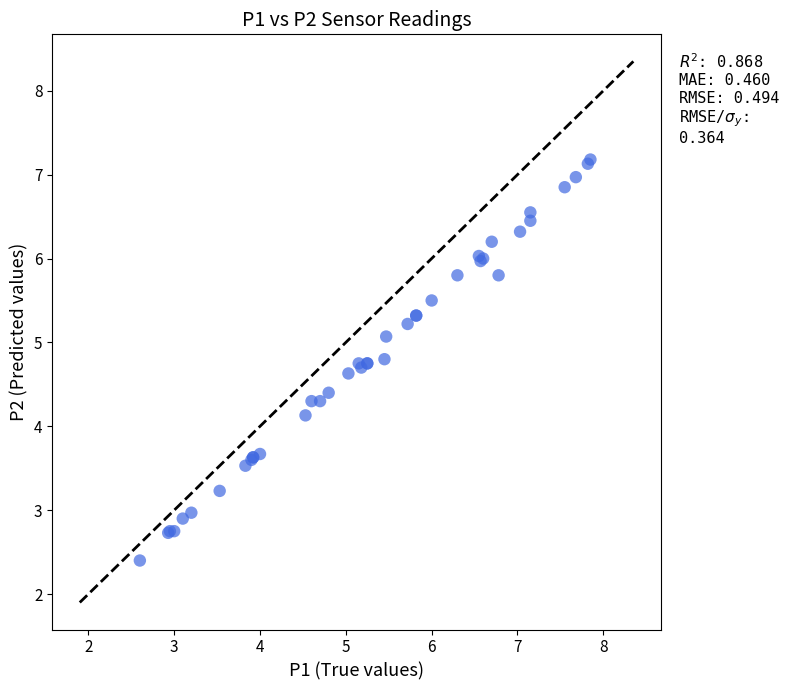

What Y value in the scatter plot is closest to 4?

4.1